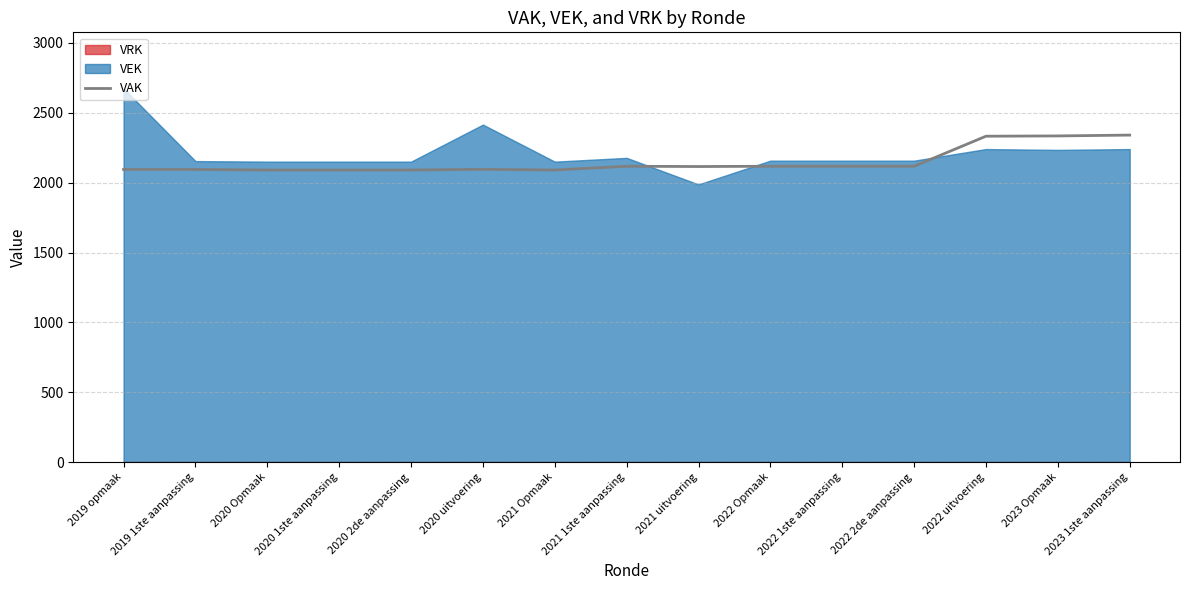

At which label does the data first exceed 2116?

2021 1ste aanpassing